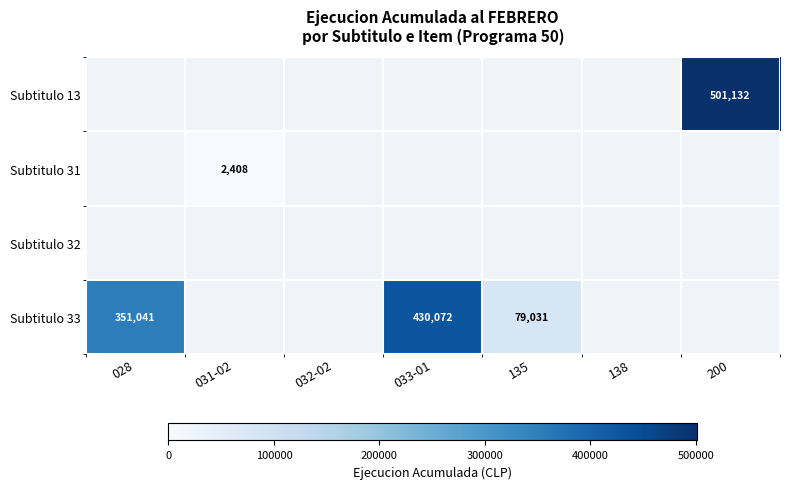

The Subtitulo 13 series shows 501132 at 200. True or false?

True